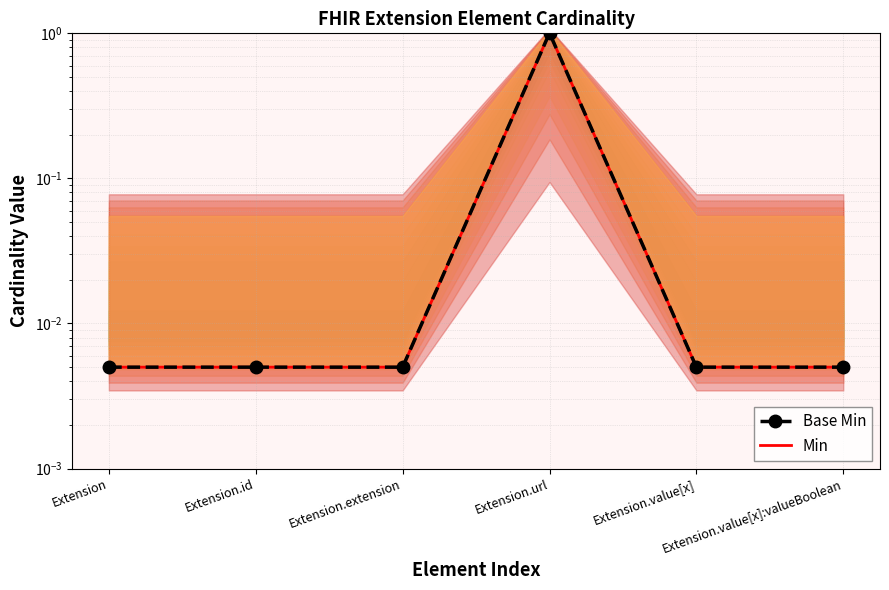

What is the difference between the maximum and minimum values in the Min (line) series?

1.0